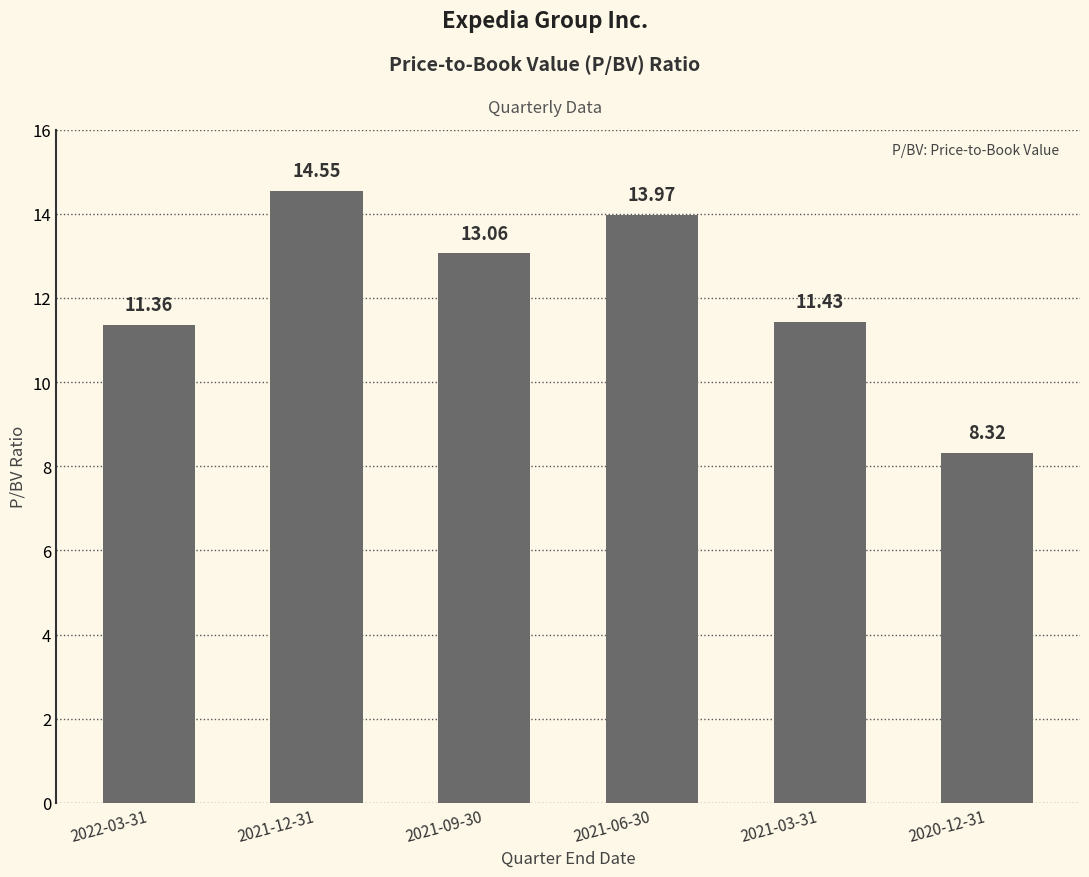

What is the label of the 5th bar from the left?

2021-03-31